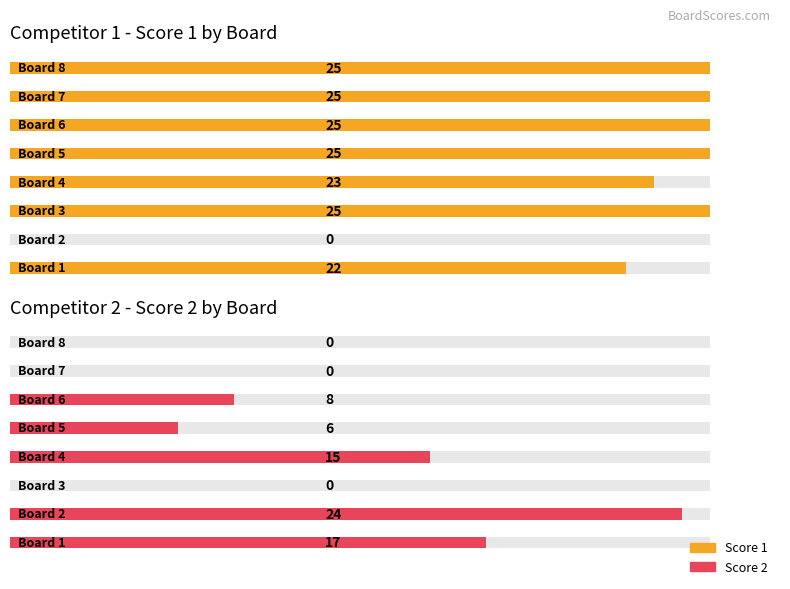

What position from the left is 8?

8